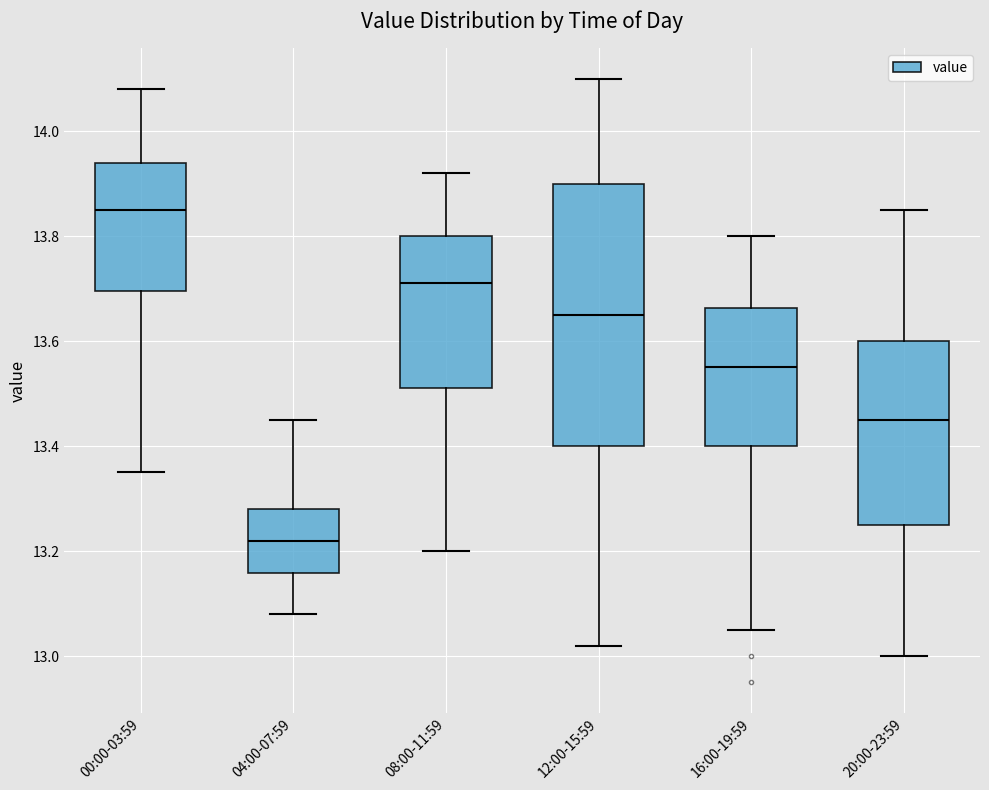

Which box has the highest median line?

00:00-03:59